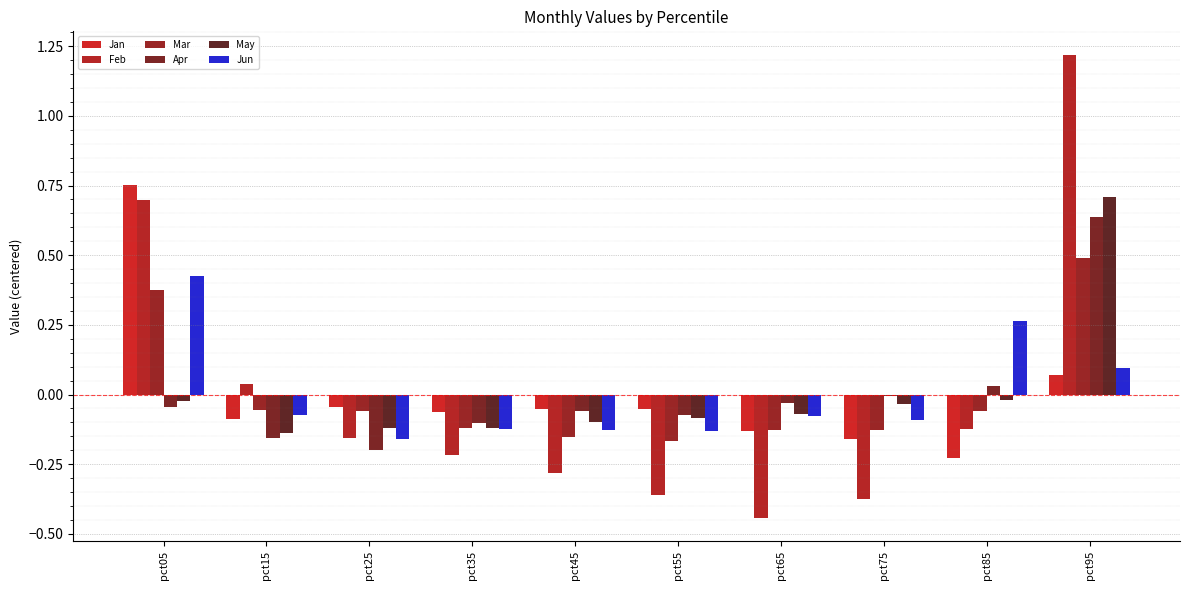

At how many categories does at least one series exceed 1?

1